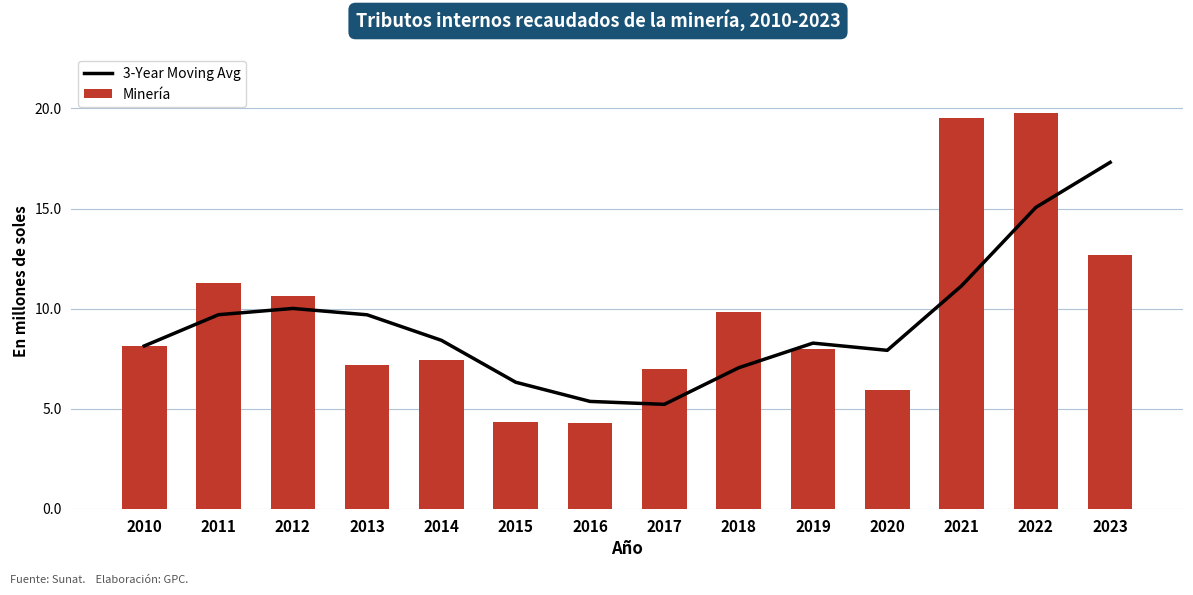

At how many categories does at least one series exceed 16?

3